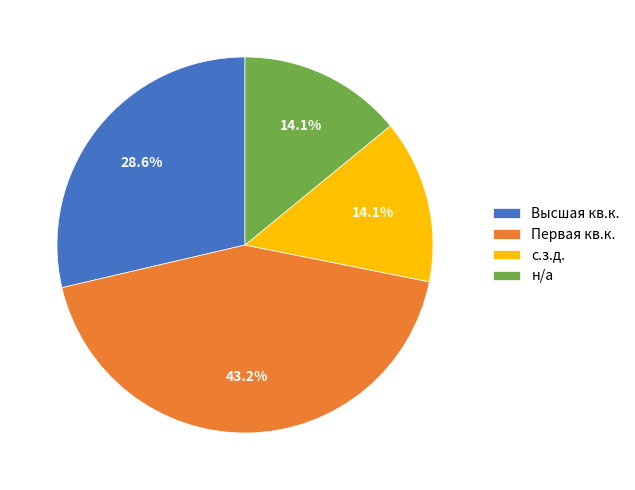

Which has a higher value, с.з.д. or Первая кв.к.?

Первая кв.к.